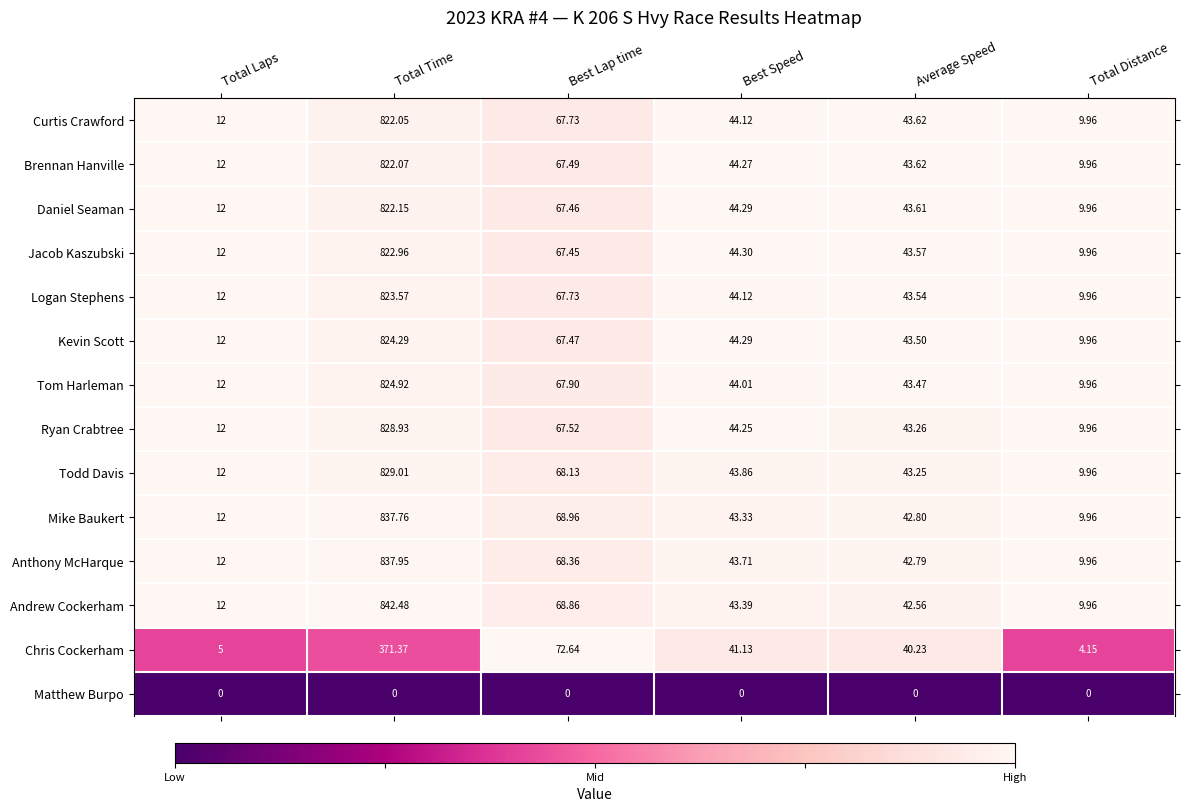

Which series has the largest range (max minus min)?

Andrew Cockerham